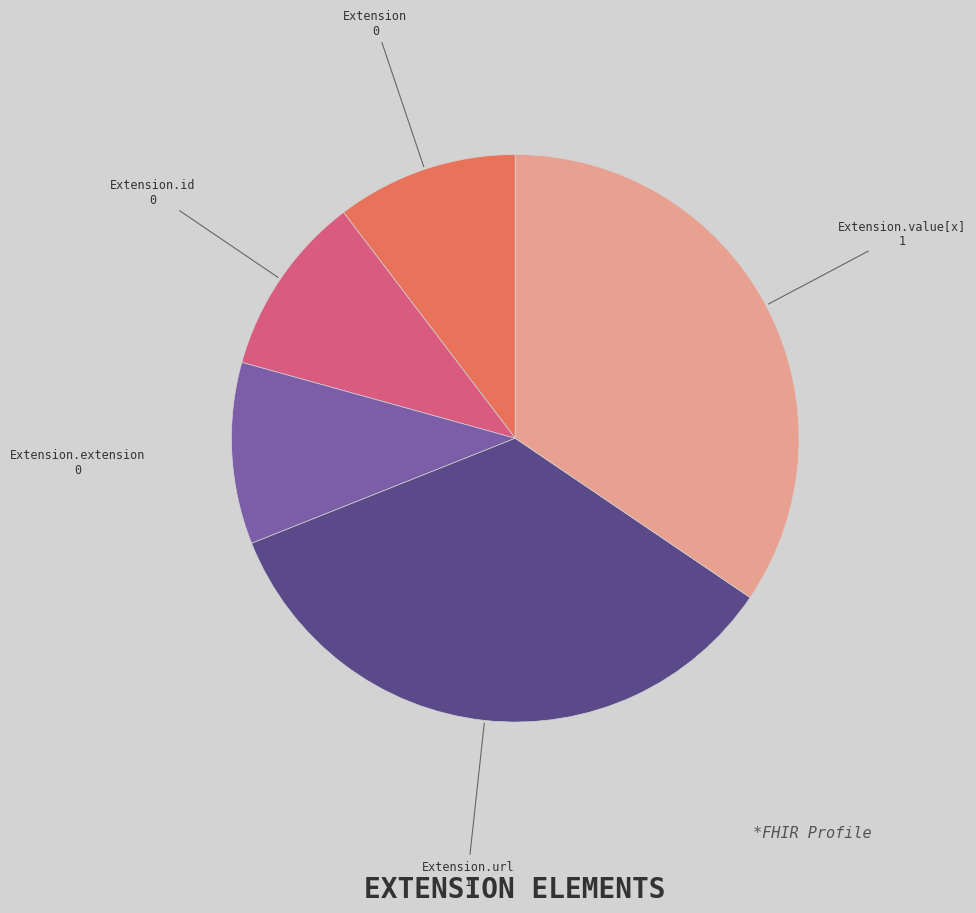

Does any single category account for the majority?

No